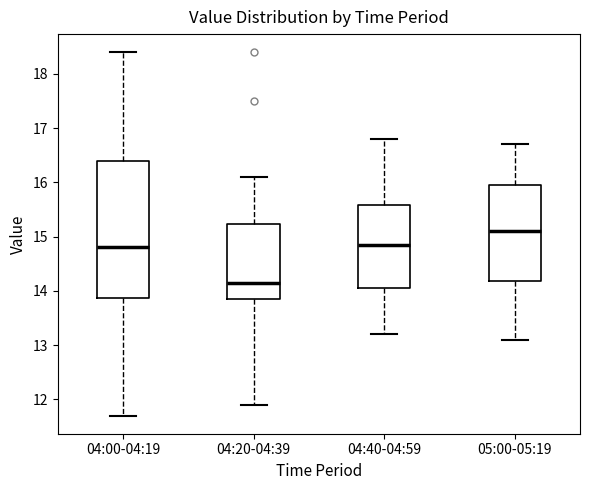

Which box is the tallest, from its lower edge to its upper edge?

04:00-04:19